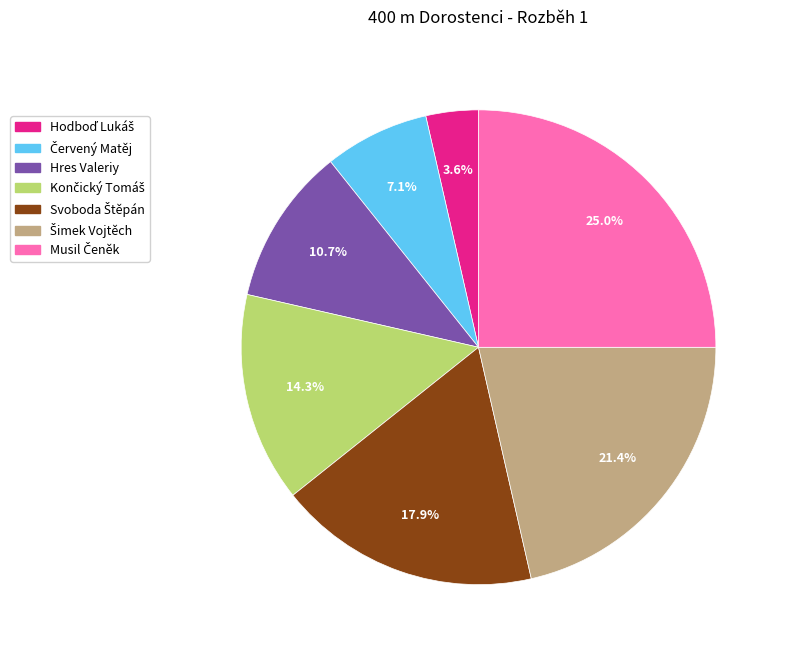

Count the number of slices in the pie.

7